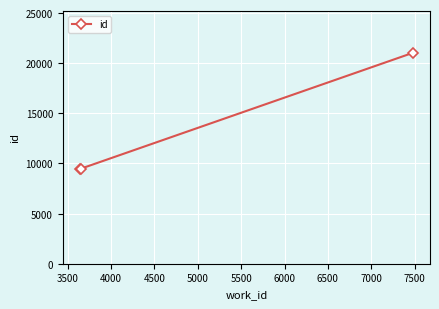

What is the value of the 1st point from the left?

9467